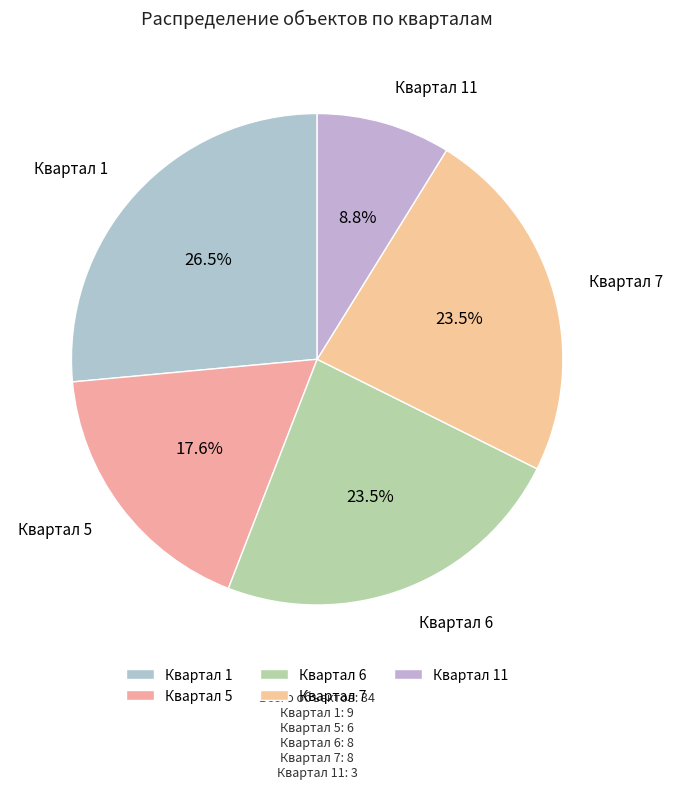

To the nearest percent, what is the combined percentage of Квартал 11 and Квартал 6?

32%